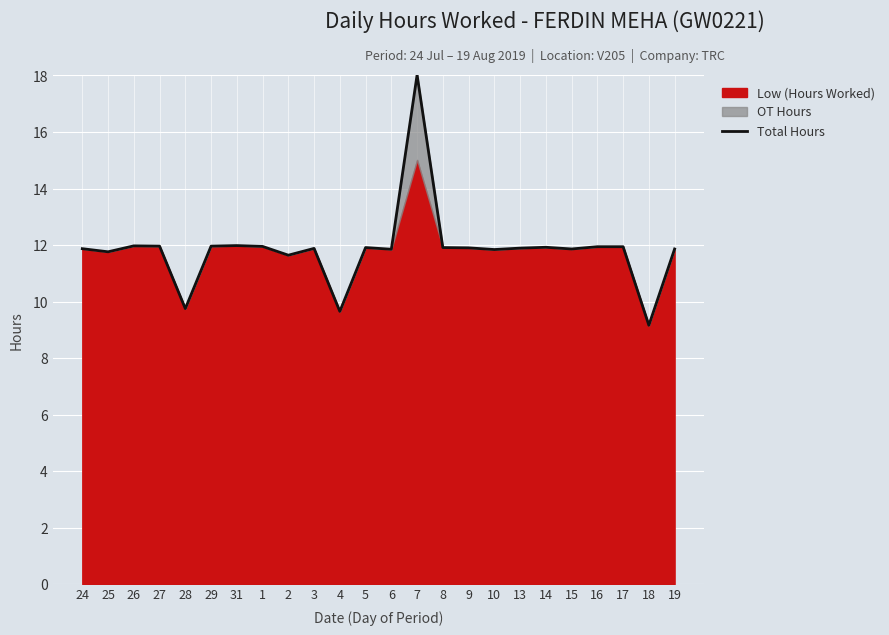

Is it true that the value at 17 is 11.9?

True